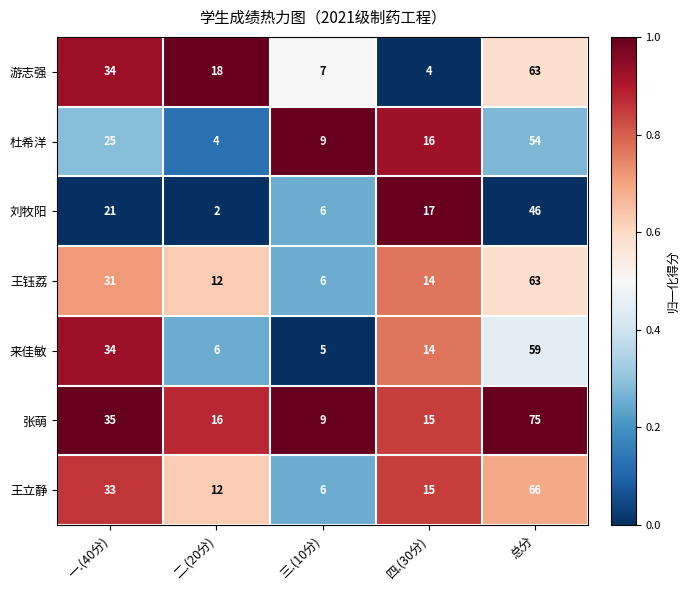

What is the difference between the highest and lowest values at 二.(20分)?

16